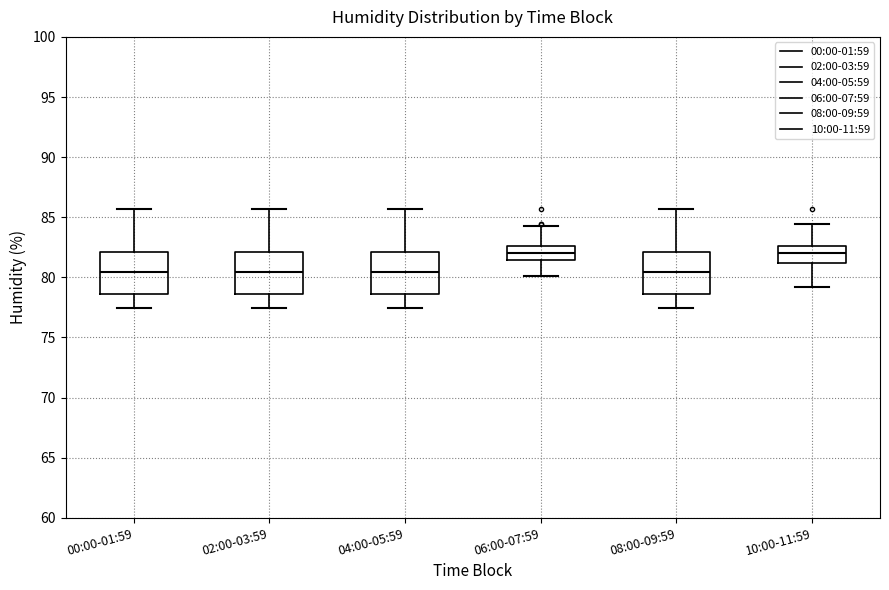

Where does the lower whisker of the box for 04:00-05:59 end on the y-axis? The values are not printed on the chart, so give them approximately, as read against the axis.

77.5